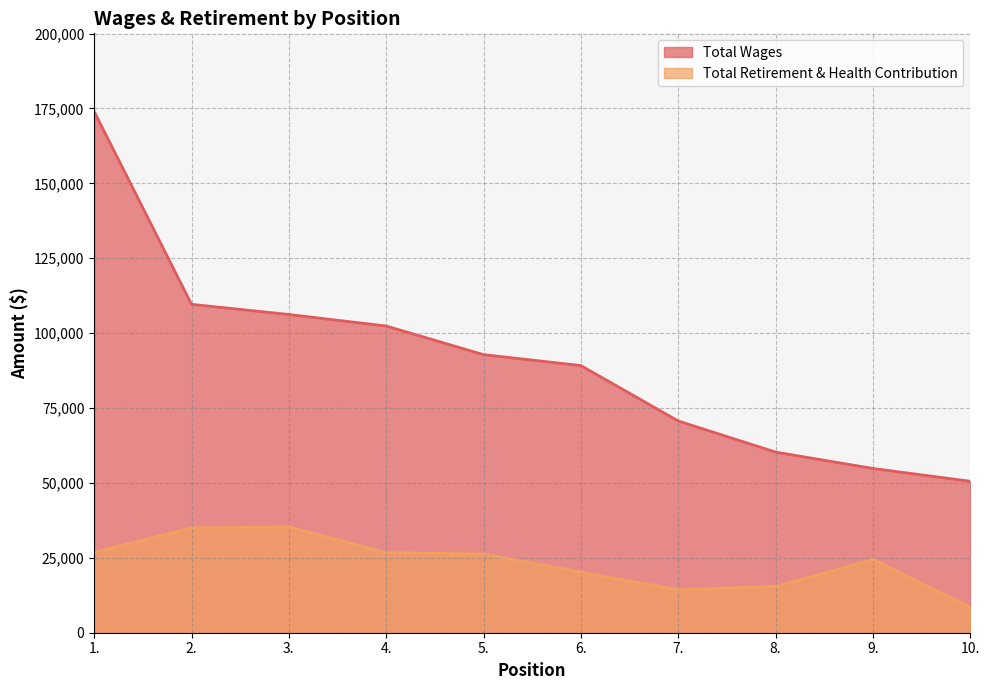

What is the highest value of the Total Wages series?

173991